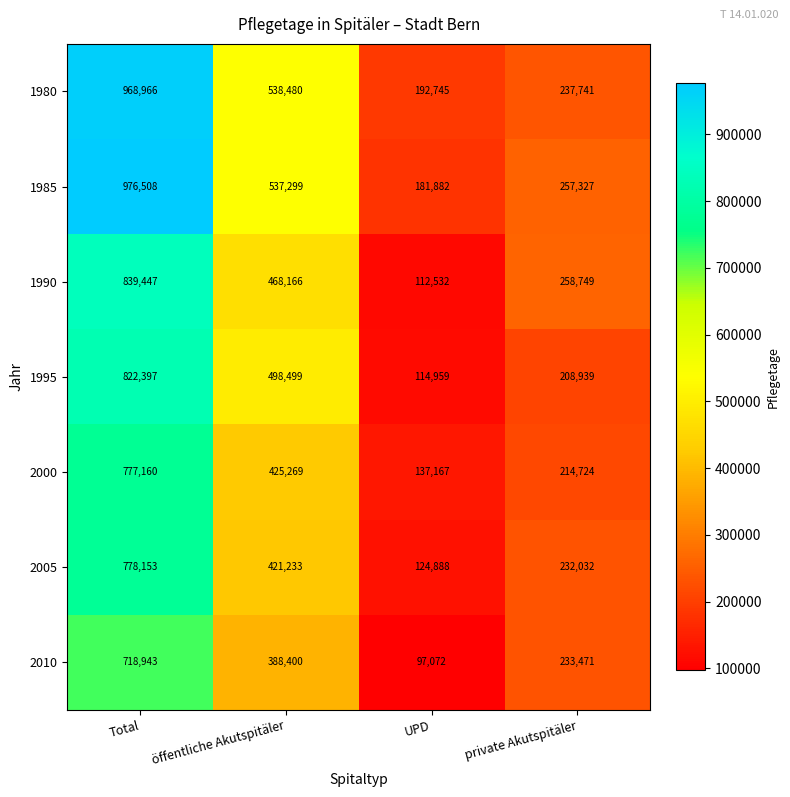

The 1980 series shows 378911 at private Akutspitäler. True or false?

False